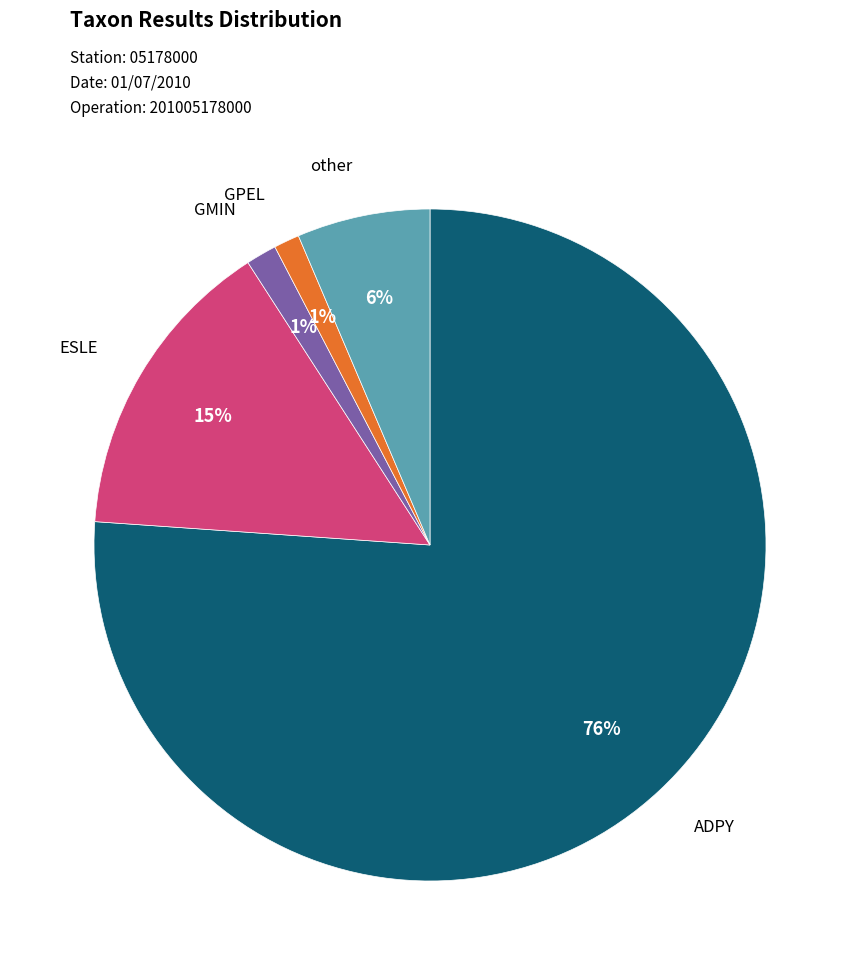

Is it true that GPEL is 1% of the pie?

True